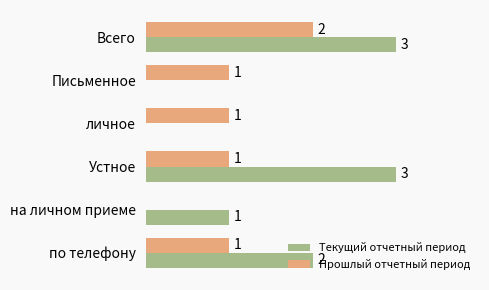

Is the value of Текущий отчетный период at Устное greater than the value of Прошлый отчетный период at по телефону?

Yes